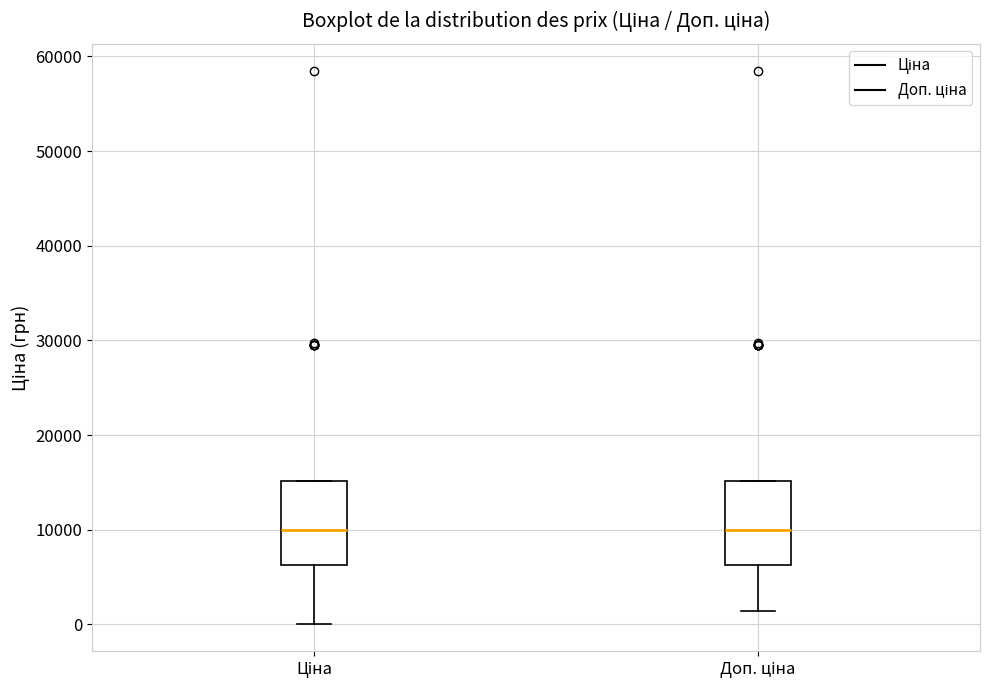

Where is the upper edge of the box for Ціна on the y-axis? The values are not printed on the chart, so give them approximately, as read against the axis.

15000